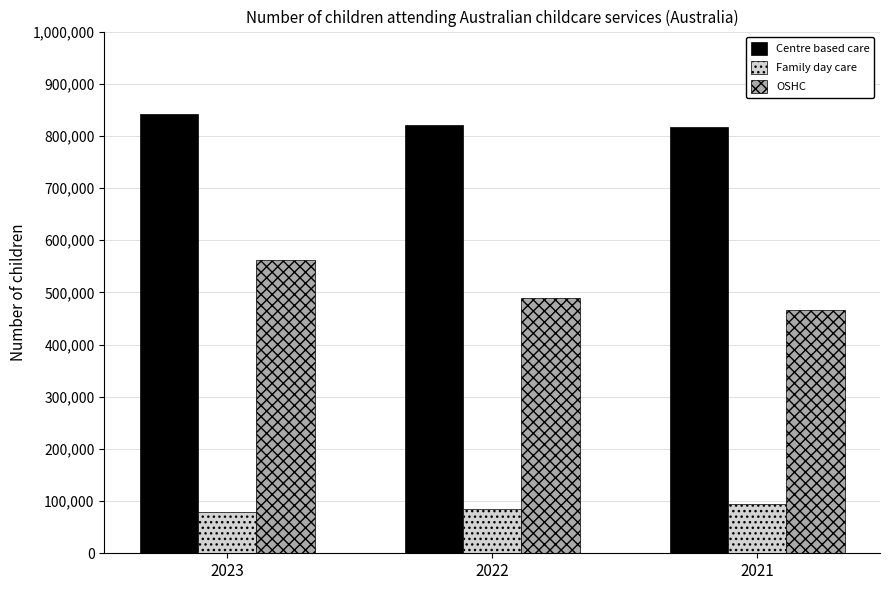

Between 2023 and 2022, which series saw the biggest shift?

OSHC